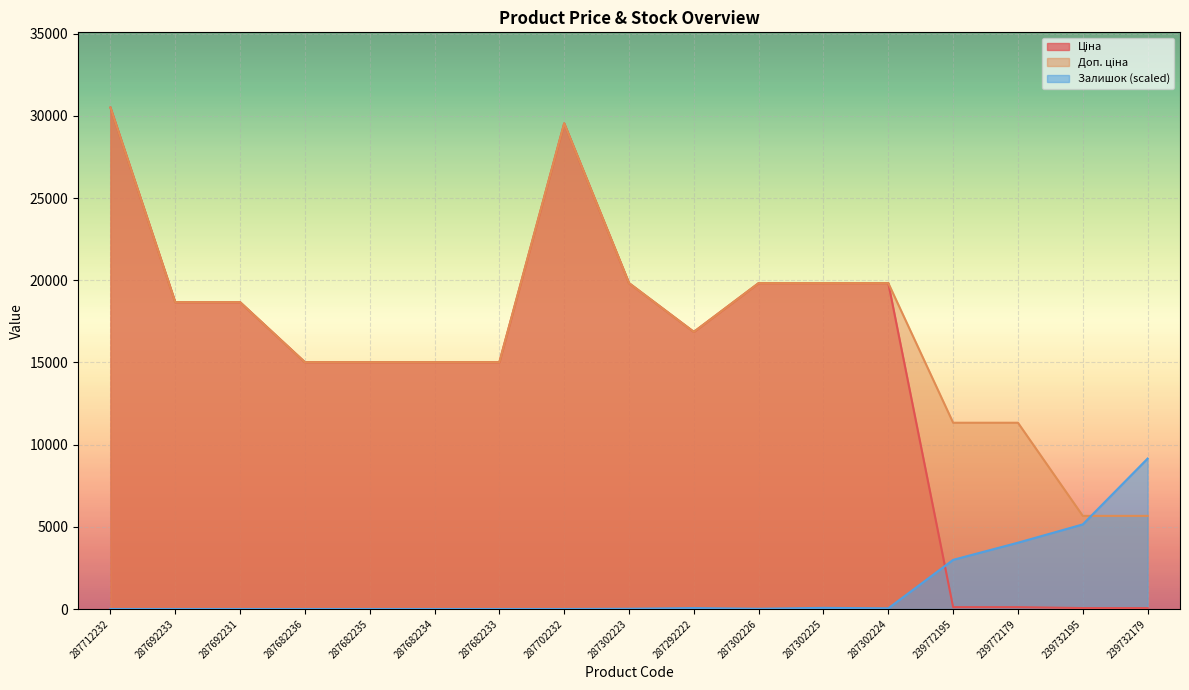

What position from the right is 239772179?

3